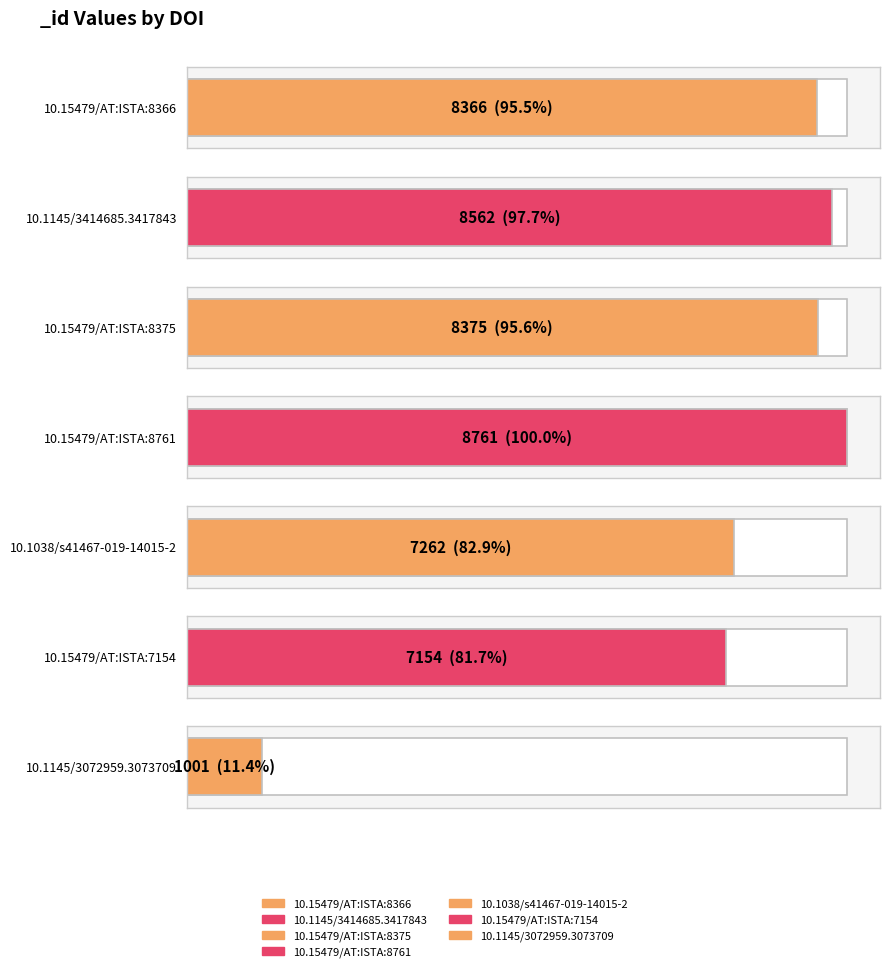

Approximately how many times larger is the value at 10.15479/AT:ISTA:8366 compared to 10.15479/AT:ISTA:8761?

1.0